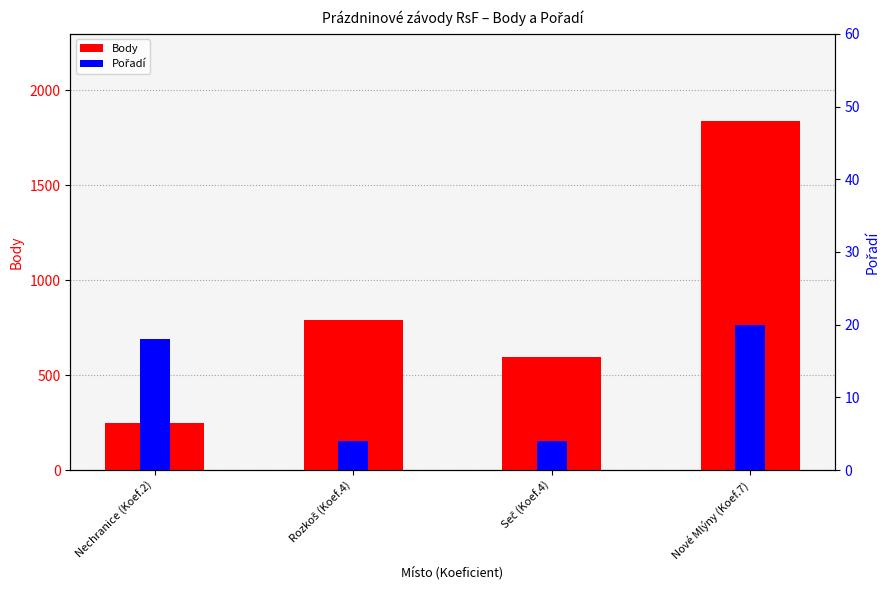

Which category has the highest value in the Body series?

Nové Mlýny (Koef.7)